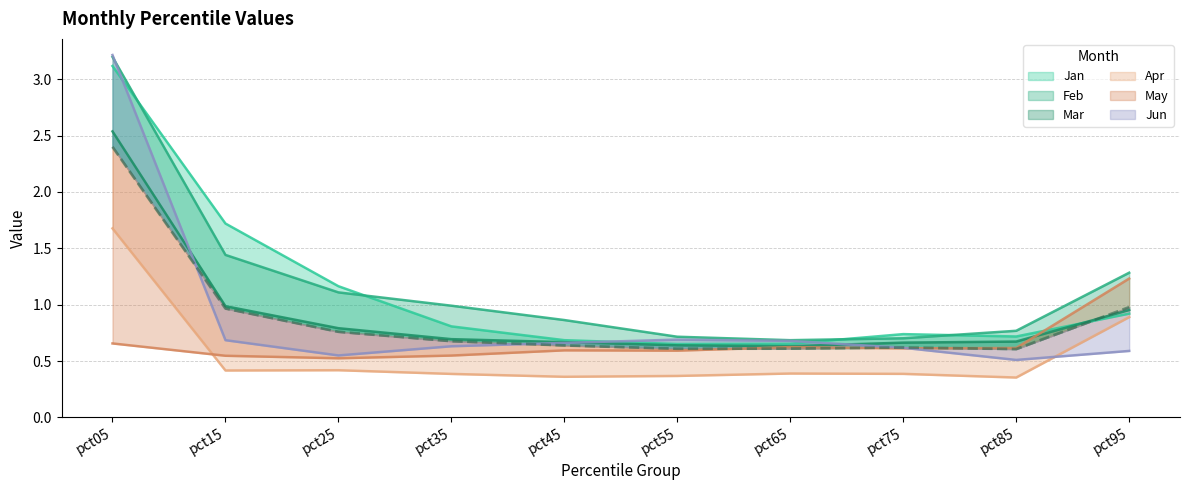

True or false: Jun and Mar cross at least once.

True